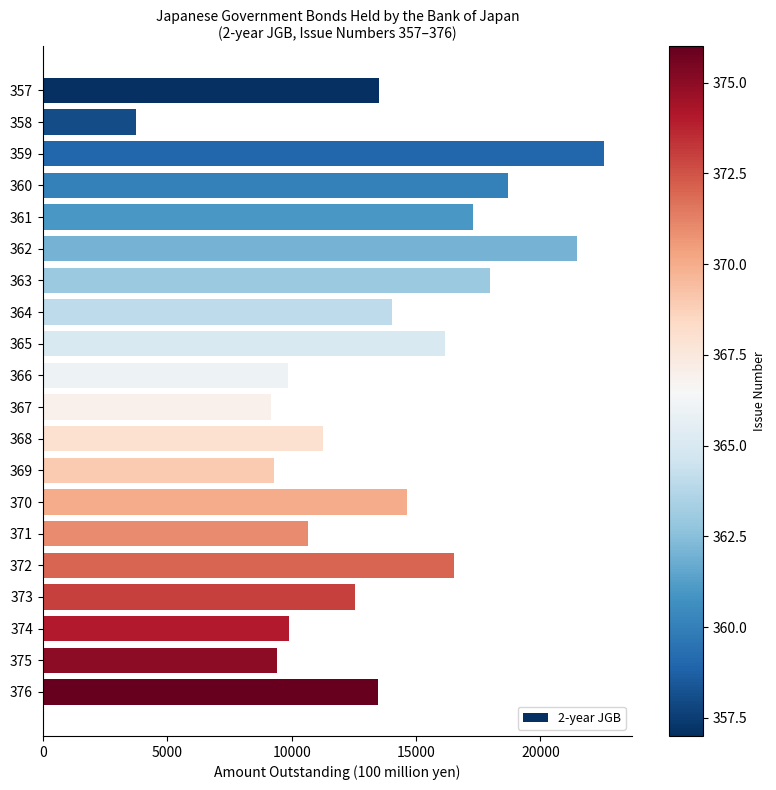

Are the bars horizontal?

Yes